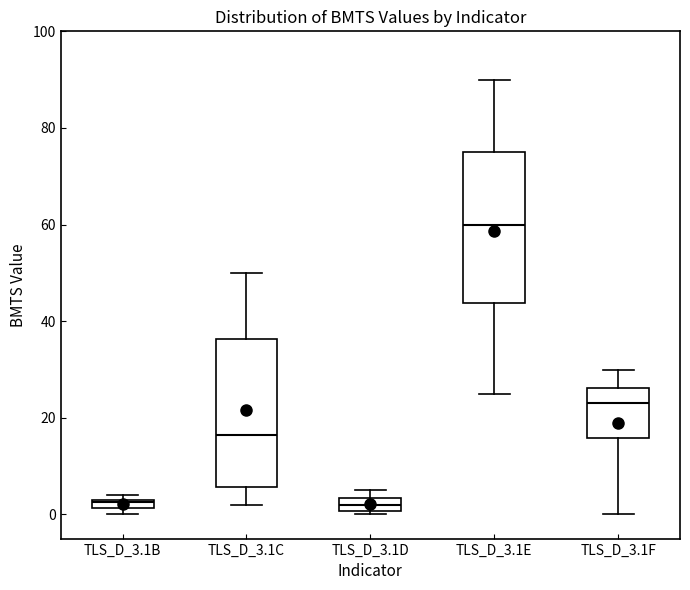

Which box's median line is the highest?

TLS_D_3.1E